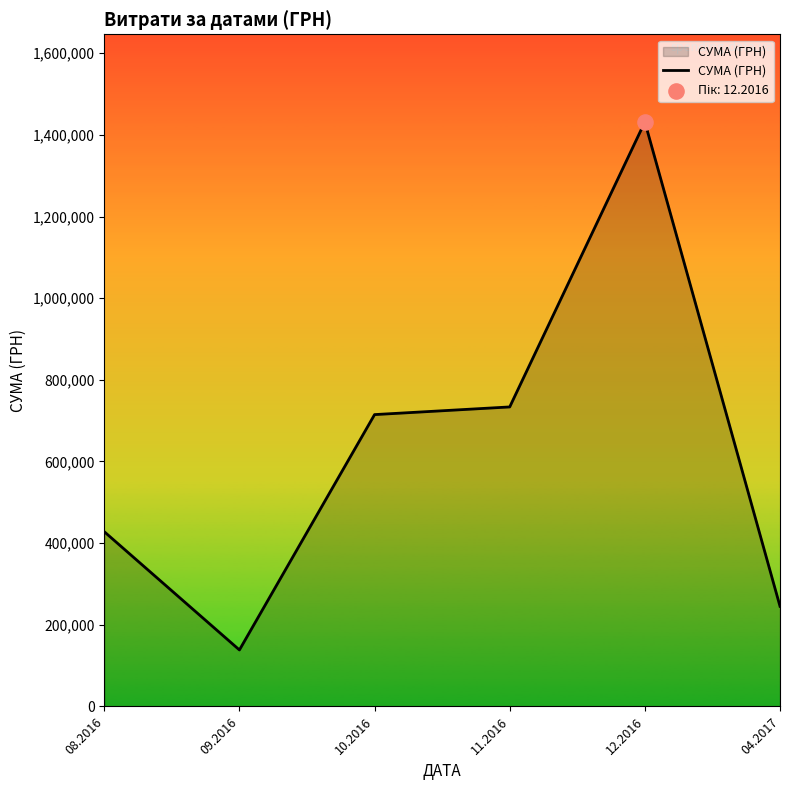

Approximately how many times larger is the value at 11.2016 compared to 09.2016?

5.3